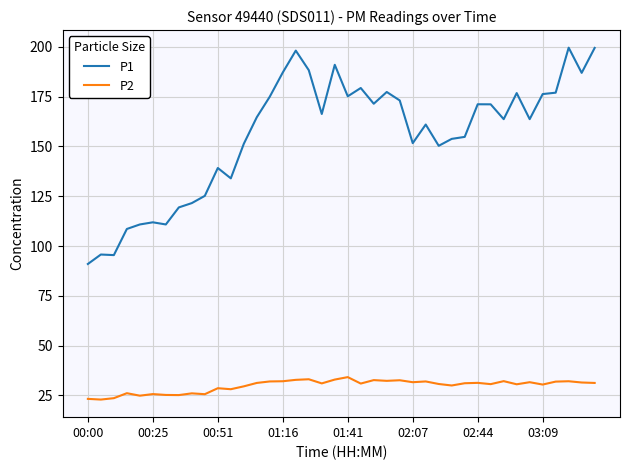

Rank the series by their average value, from lowest to highest.

P2, P1